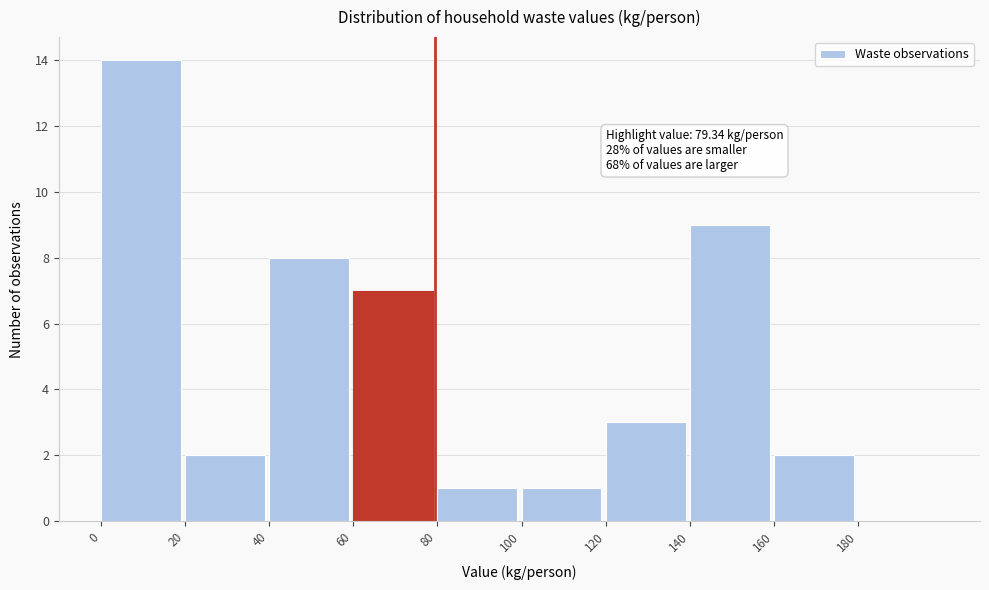

Over which range of the x-axis is the bar tallest?

0 to 20